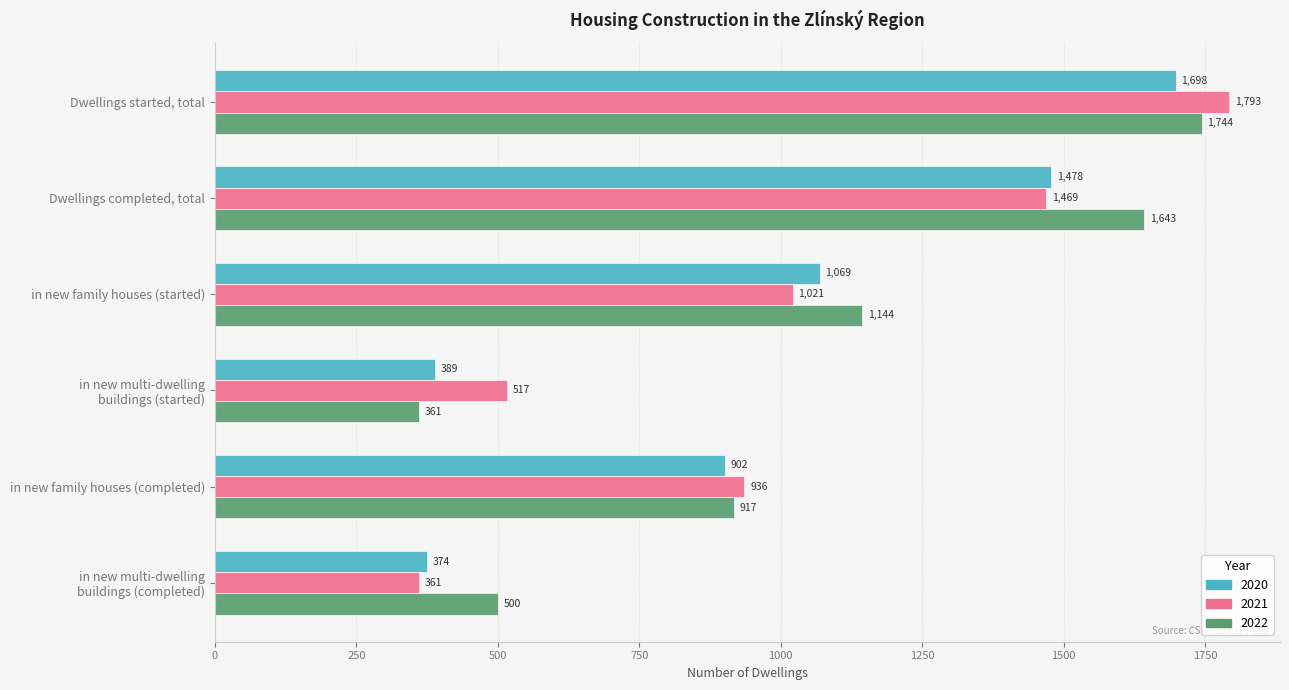

What is the greatest value displayed?

1793